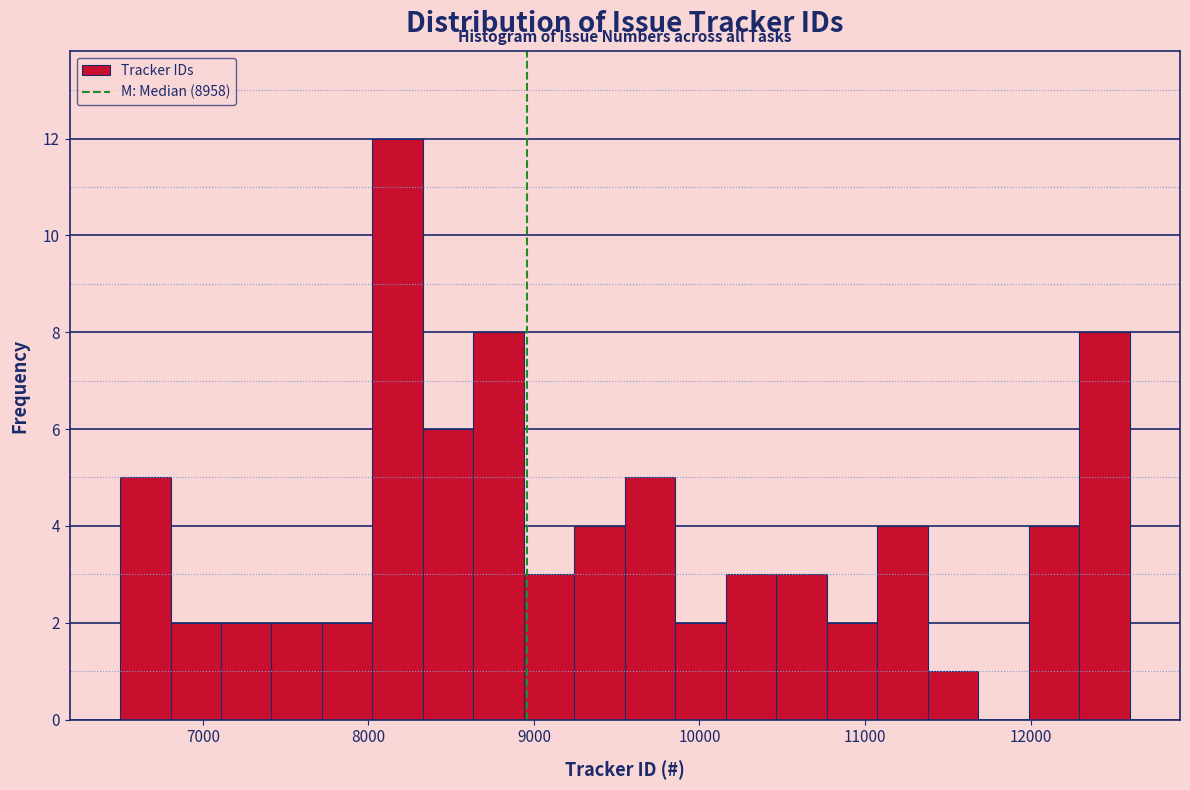

Read against the x-axis, roughly where is the centre of the tallest bar?

8200